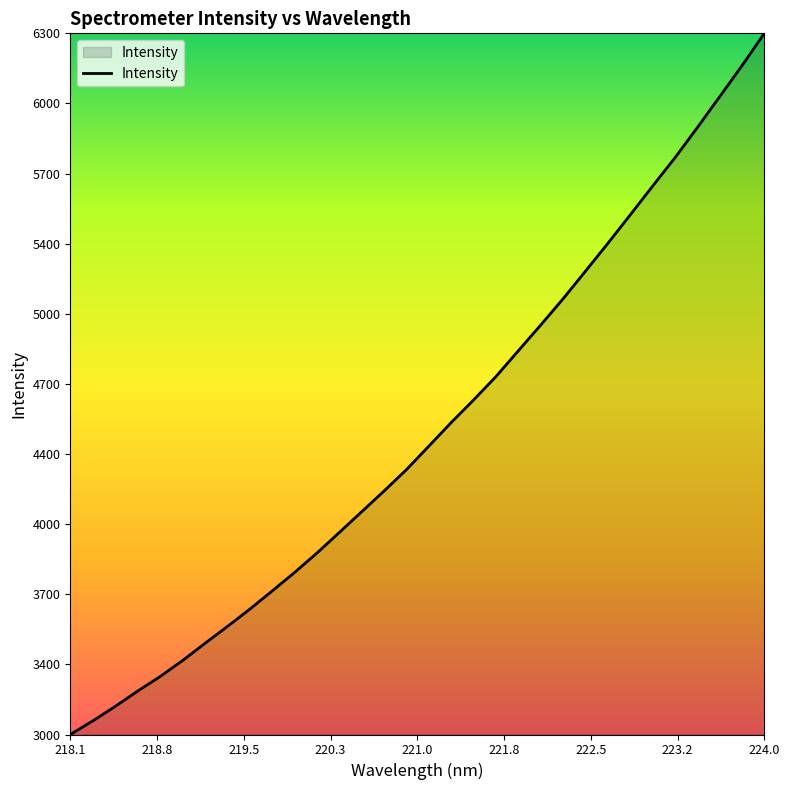

What is the sum of all values?

143042.6